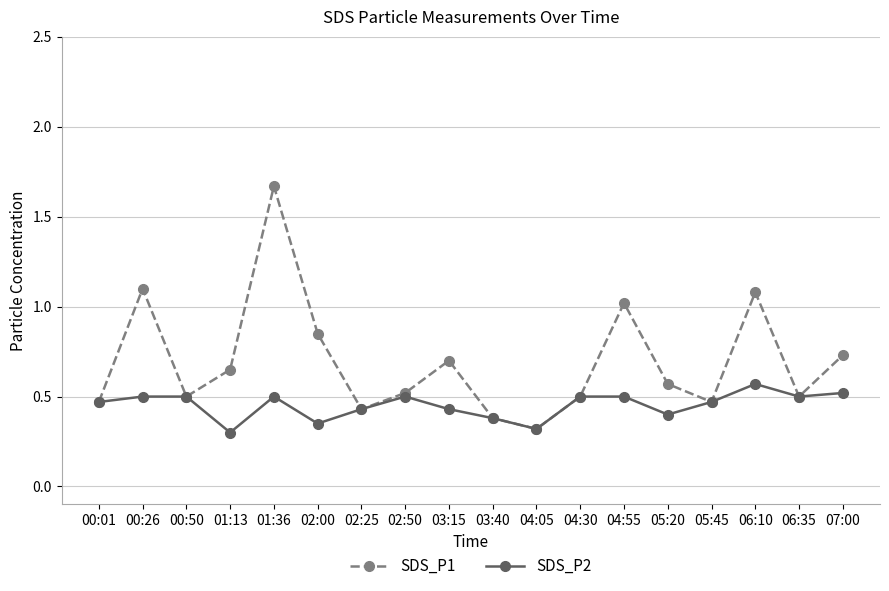

How many lines are shown in the chart?

2